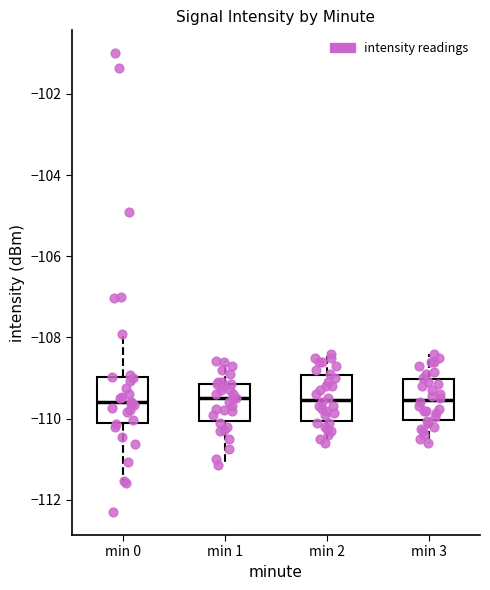

Reading left to right, read every box against the y-axis: the position of its median line, the range the box covers, and the ends of its whiskers. The values are not printed on the chart, so give them approximately, as read against the axis.

min 0: median -109.6, box -110.0 to -109.0, whiskers -111.6 to -108.0
min 1: median -109.4, box -110.0 to -109.2, whiskers -111.2 to -108.6
min 2: median -109.6, box -110.0 to -109.0, whiskers -110.6 to -108.4
min 3: median -109.6, box -110.0 to -109.0, whiskers -110.6 to -108.4